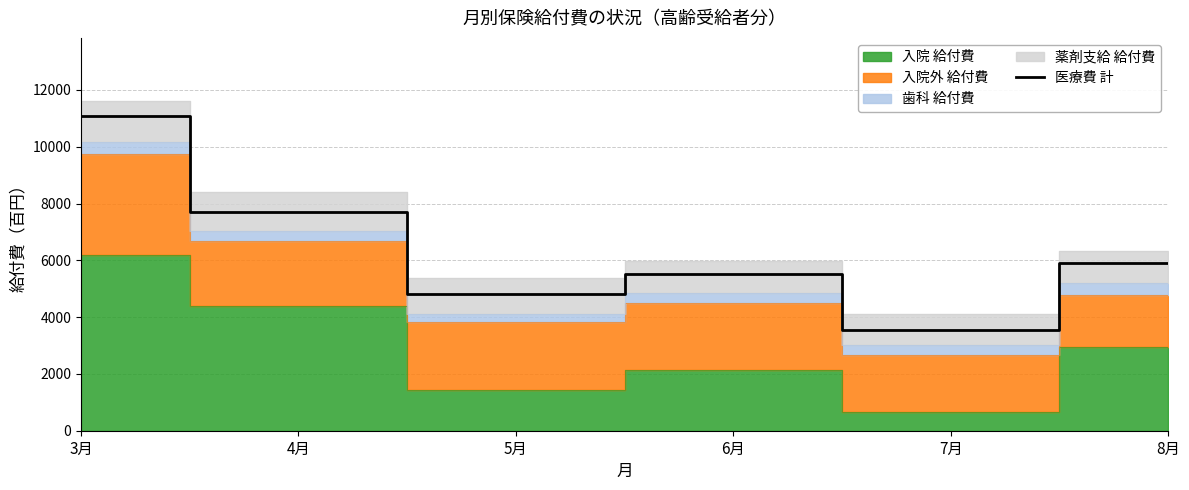

What is the label of the 1st point from the left?

3月